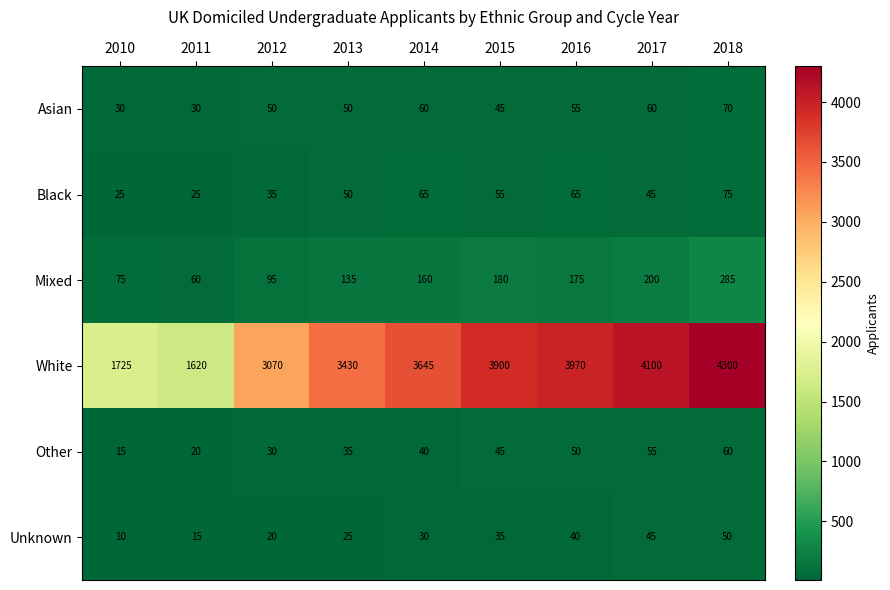

Read the Black value at 2018.

75